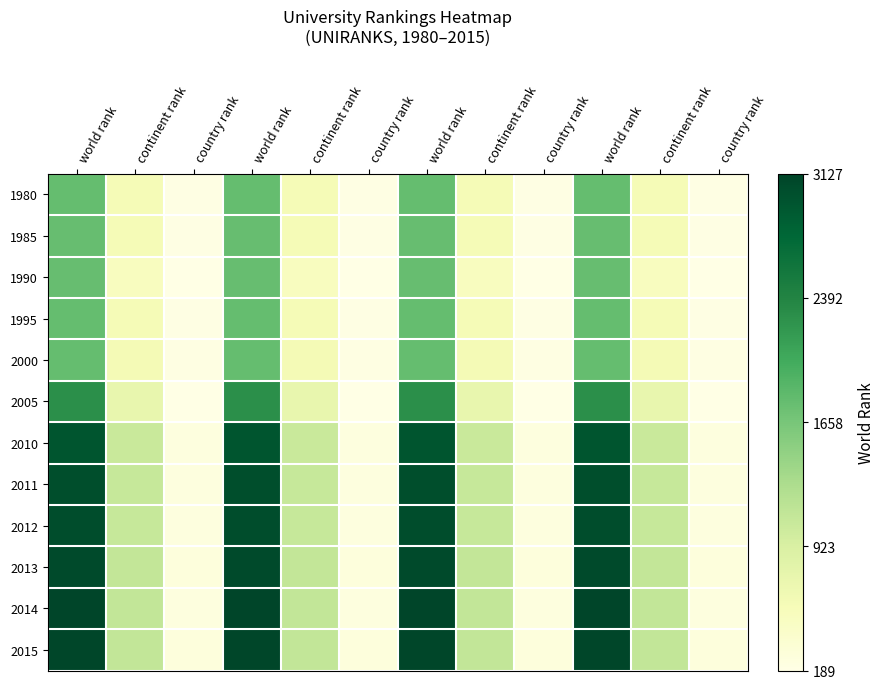

What is the total value across all series at country rank?

0.2